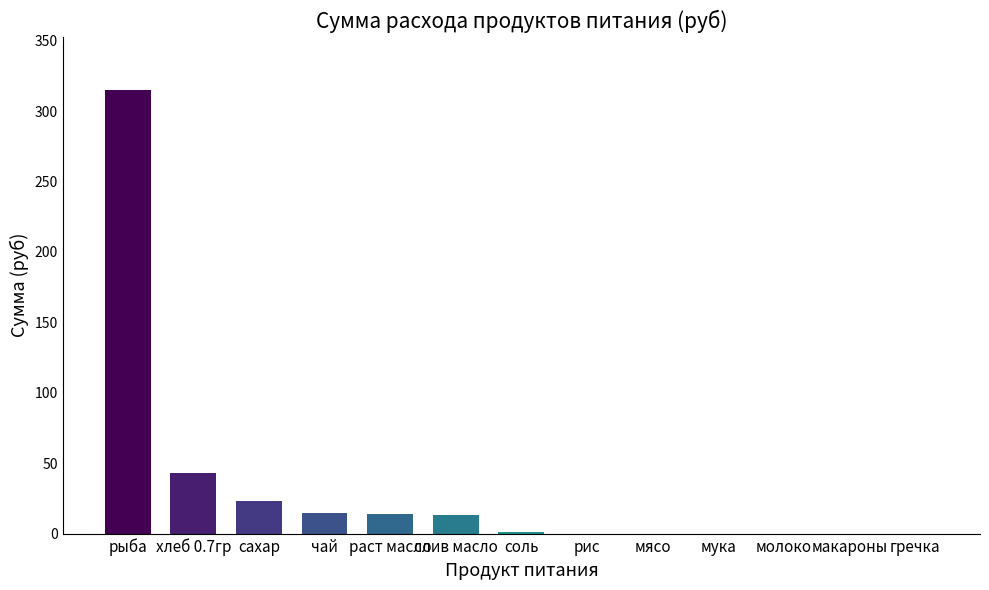

What is the sum of the values at слив масло and макароны?

13.2